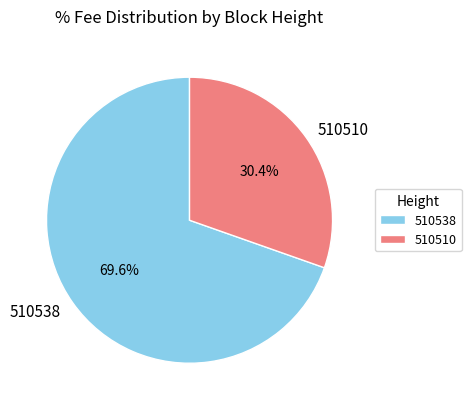

Between 510538 and 510510, which is larger?

510538